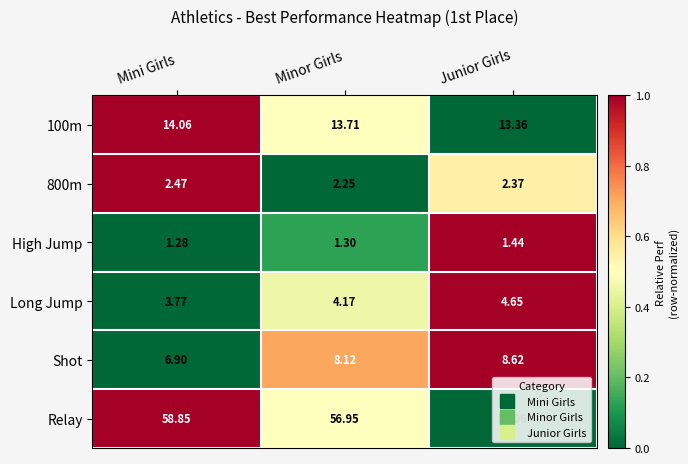

Which series has the largest total across all categories?

Relay